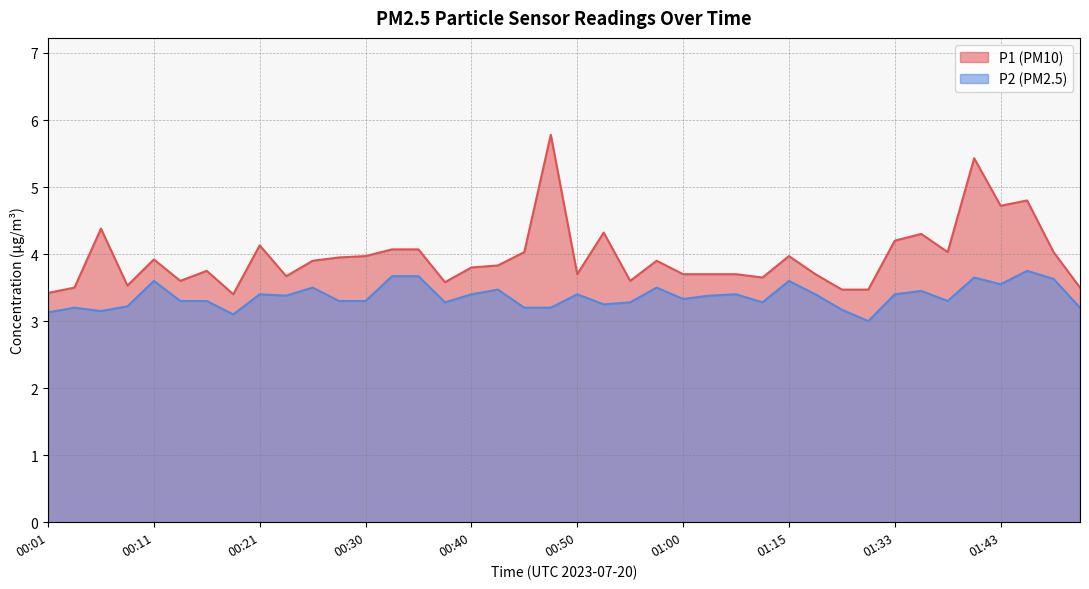

In P1, how many points are higher than both neighbors (excluding endpoints)?

11